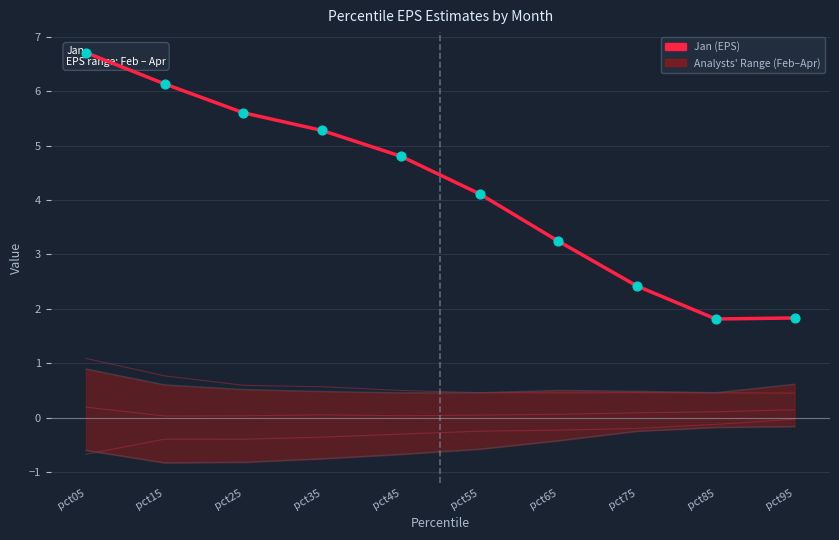

Is the value of Feb (lower band) at pct35 greater than the value of Apr (upper band) at pct55?

No